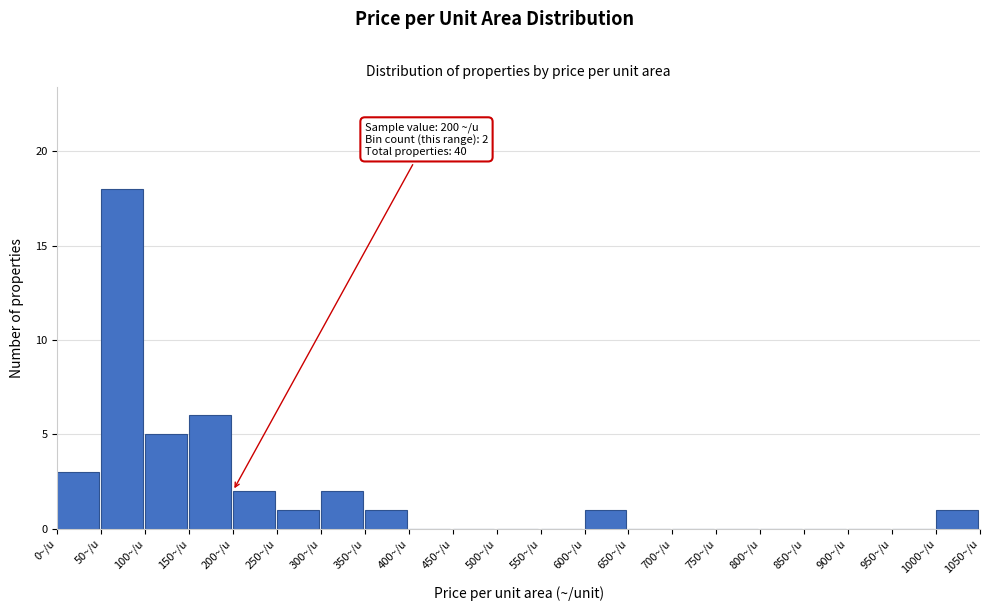

Over which range of the x-axis is the bar tallest?

50 to 100